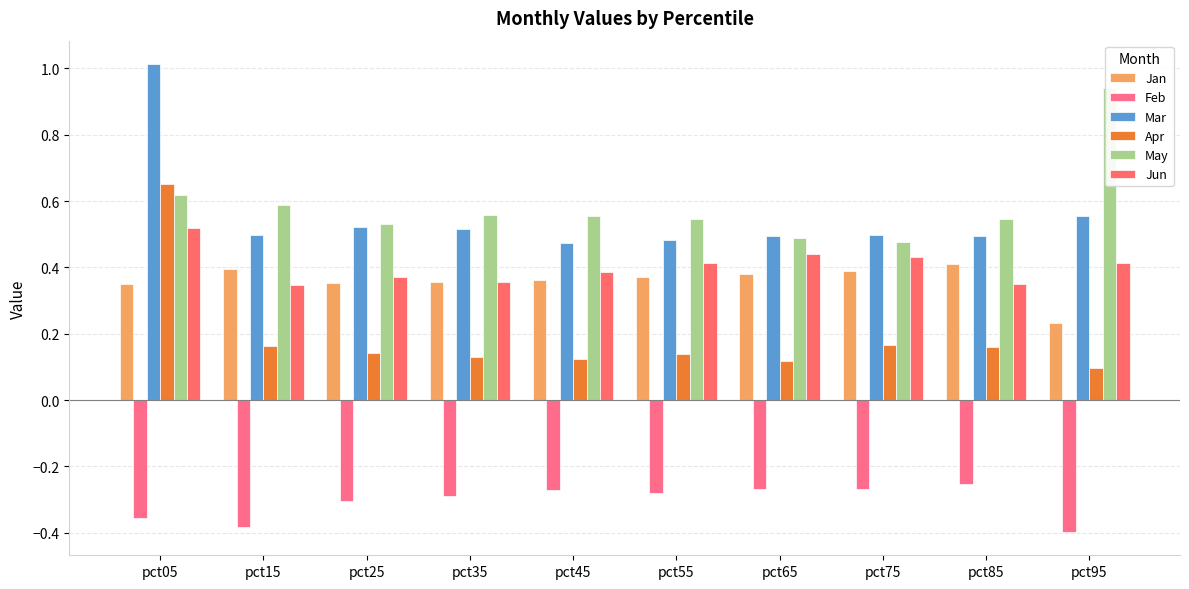

How many bars are there in total?

60